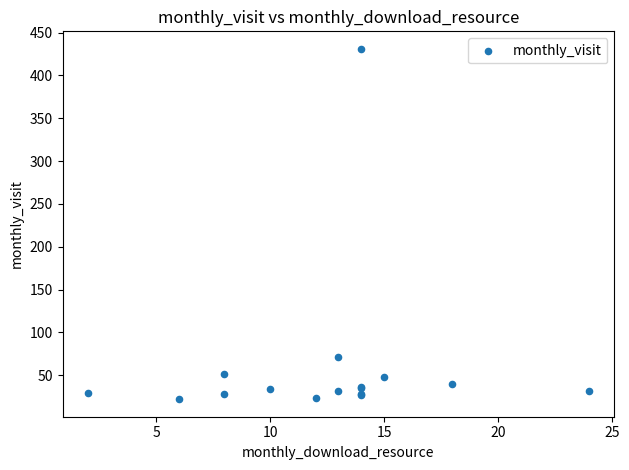

What Y value in the scatter plot is closest to 226?

71